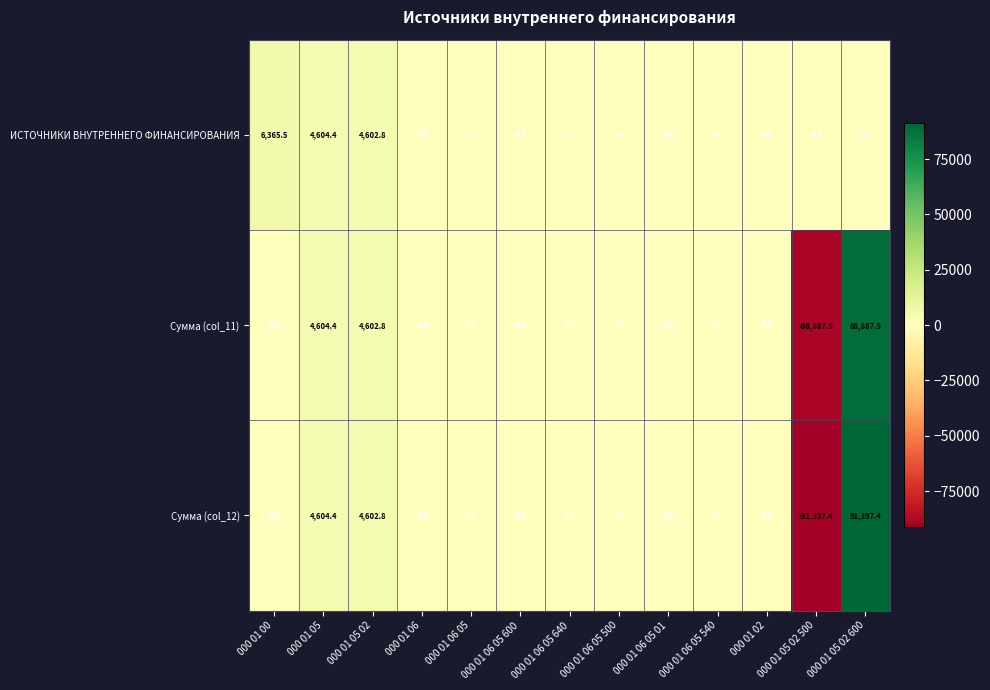

What is the sum of all Сумма (col_12) values?

9207.2